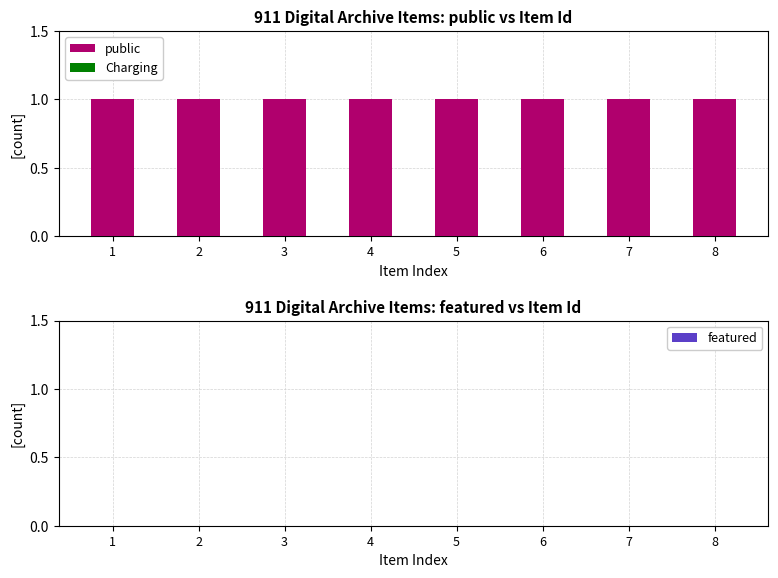

The Charging series shows 0 at 2. True or false?

True